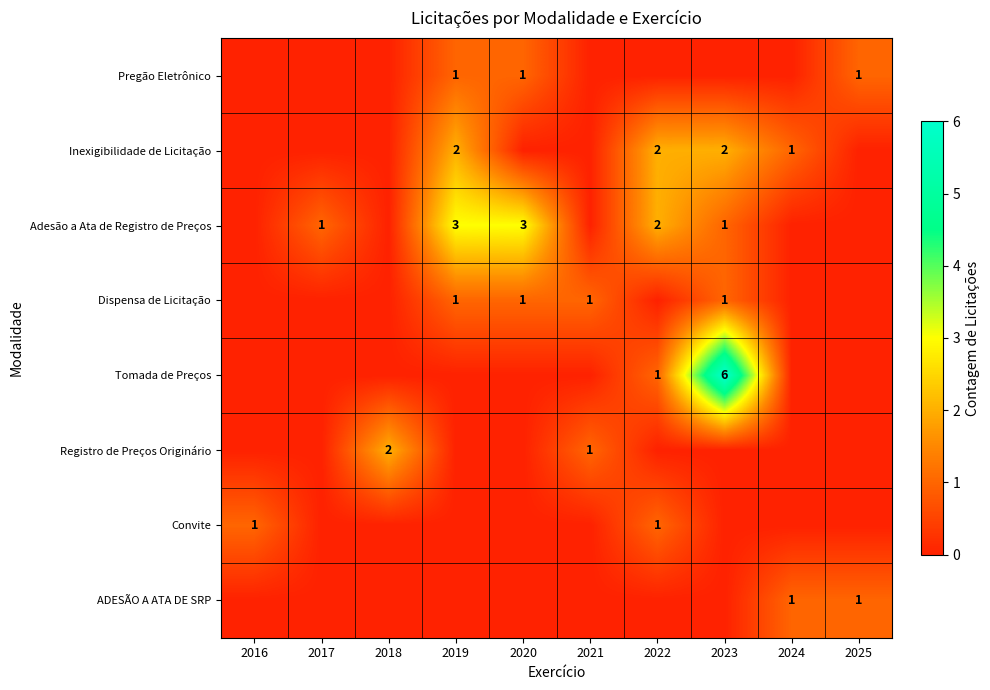

The Adesão a Ata de Registro de Preços series shows 1 at 2023. True or false?

True